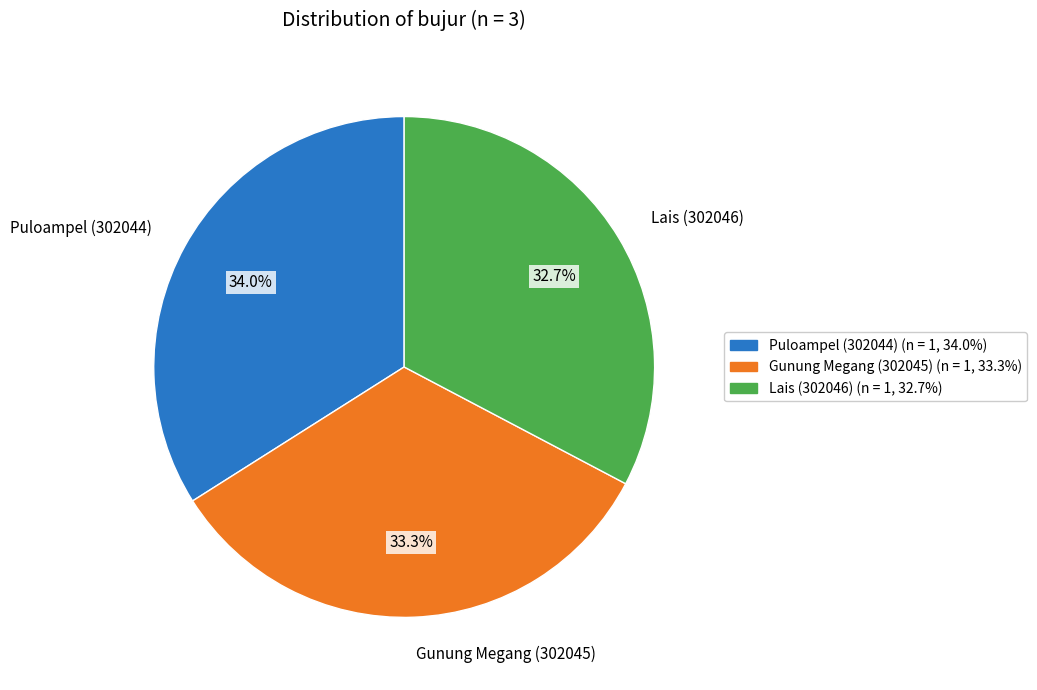

Which category has the smallest portion of the pie?

Lais (302046)